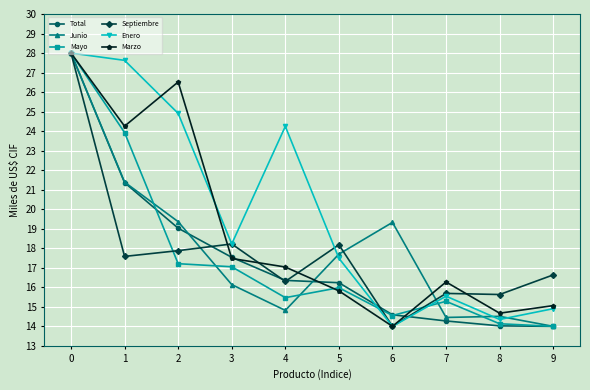

What are all the series names shown in the legend?

Total, Junio, Mayo, Septiembre, Enero, Marzo